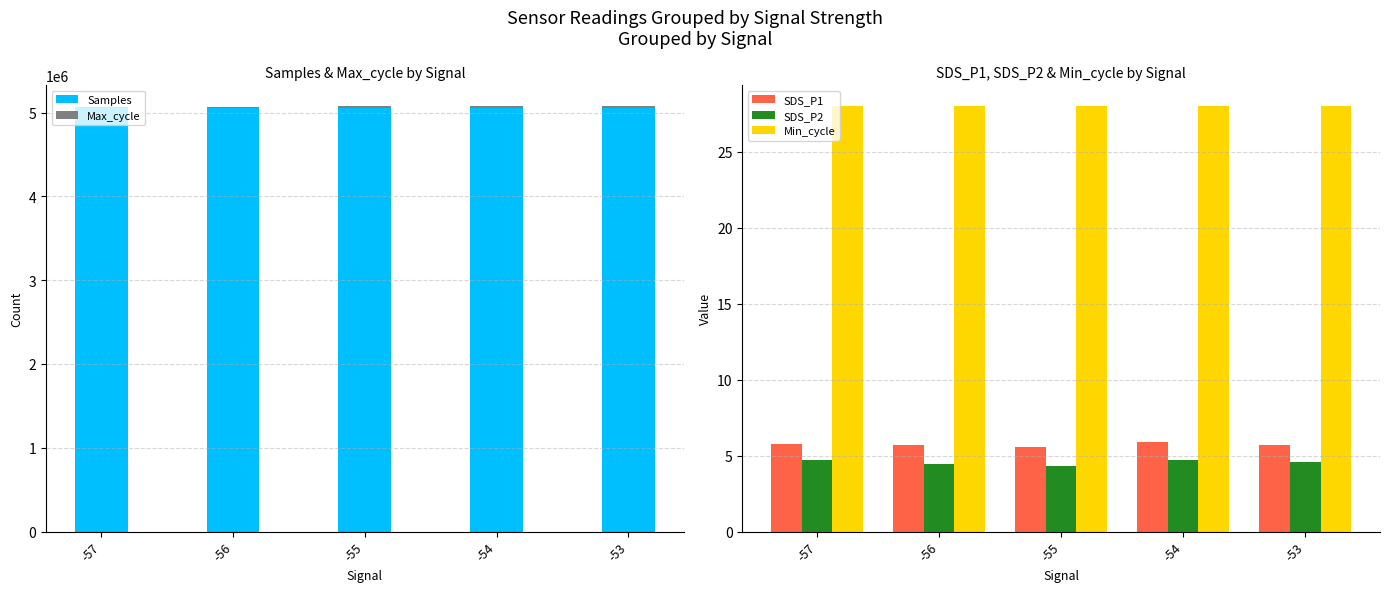

What is the total value across all series at -57?

5072417.5